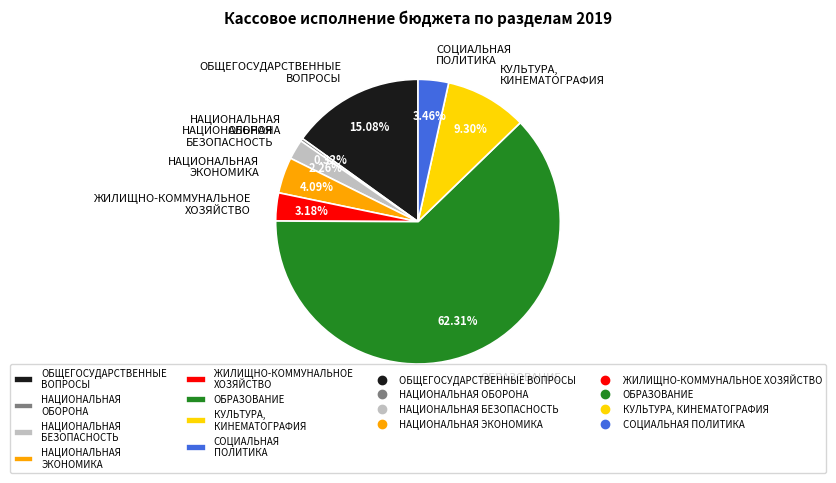

Between КУЛЬТУРА, КИНЕМАТОГРАФИЯ and ОБРАЗОВАНИЕ, which is larger?

ОБРАЗОВАНИЕ